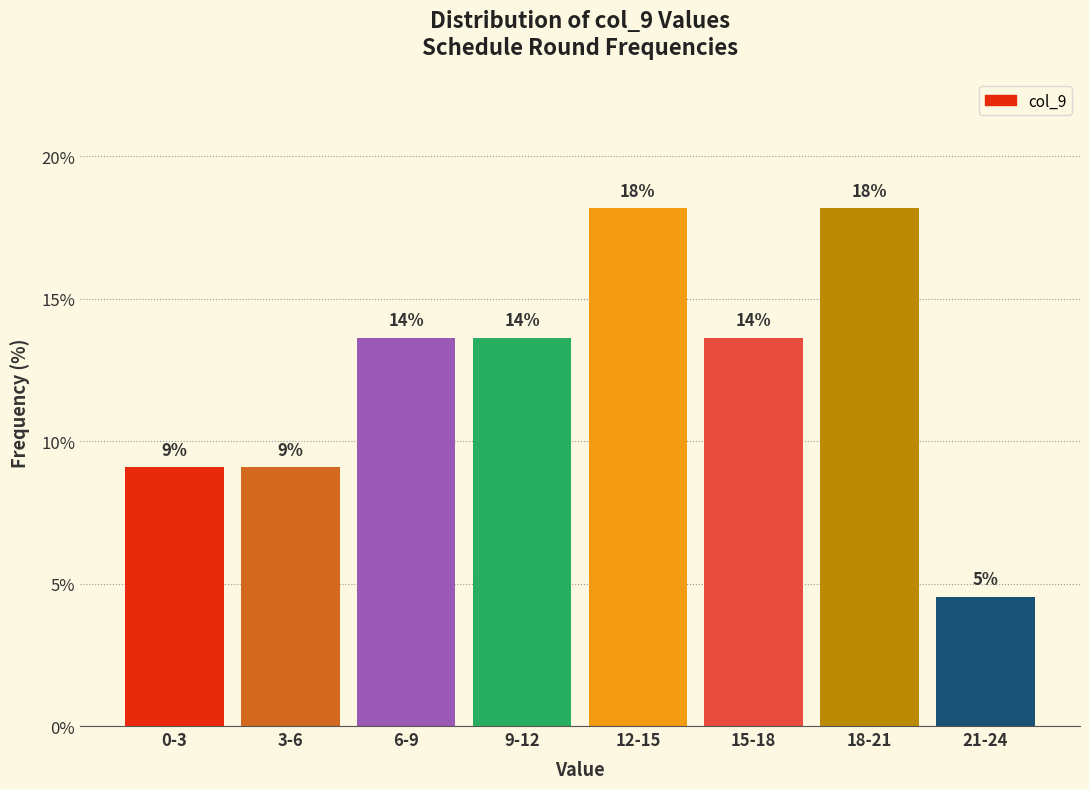

Does the chart contain any negative values?

No